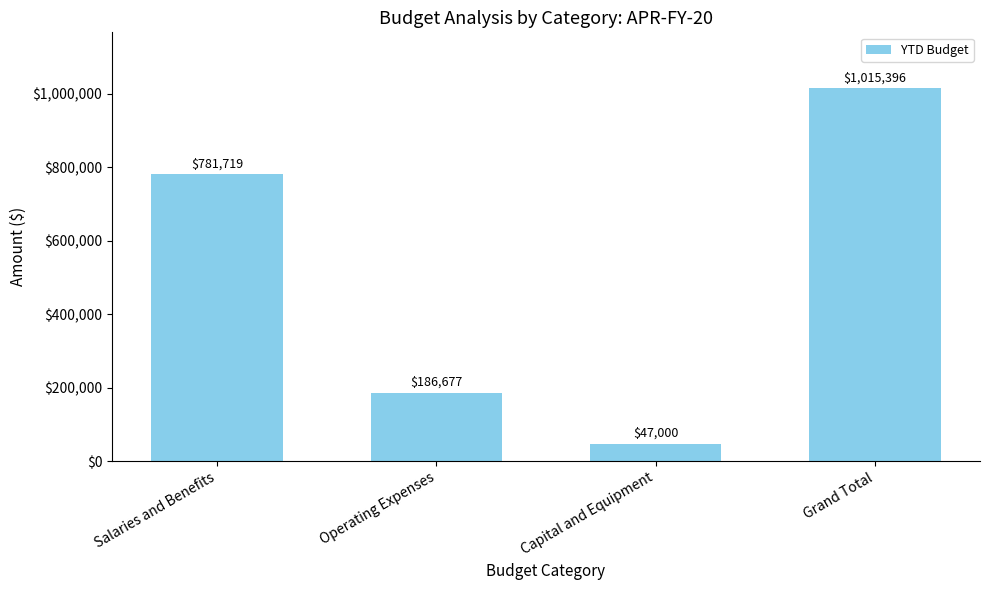

Where is the data nearest to the value 531197?

Salaries and Benefits